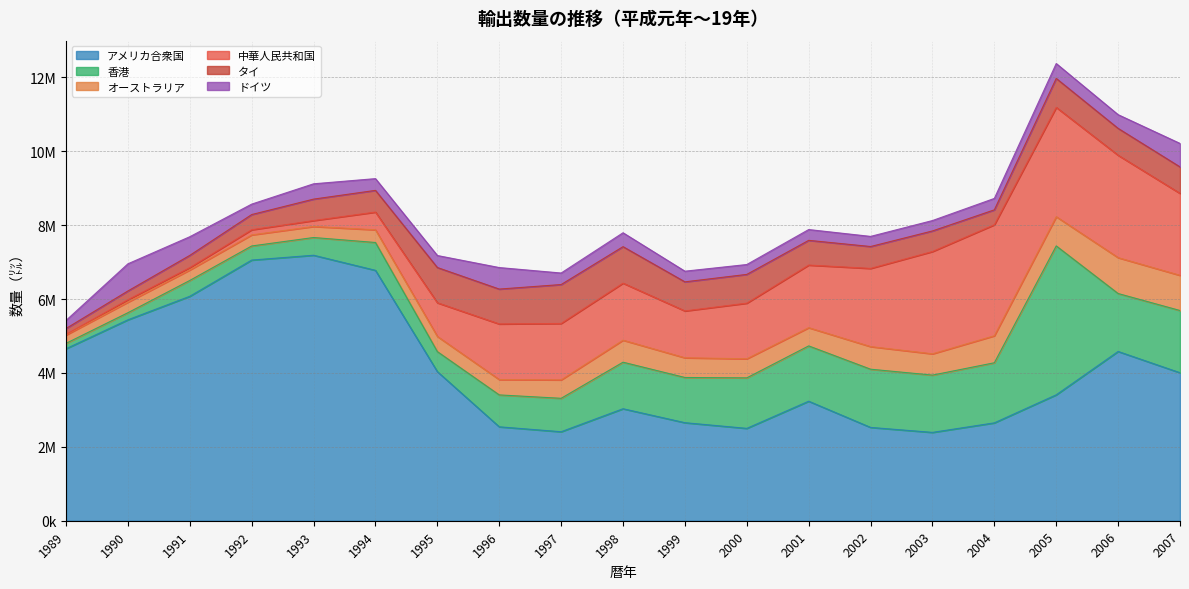

What is the value of the アメリカ合衆国 point at the 16th from the left?

2649599